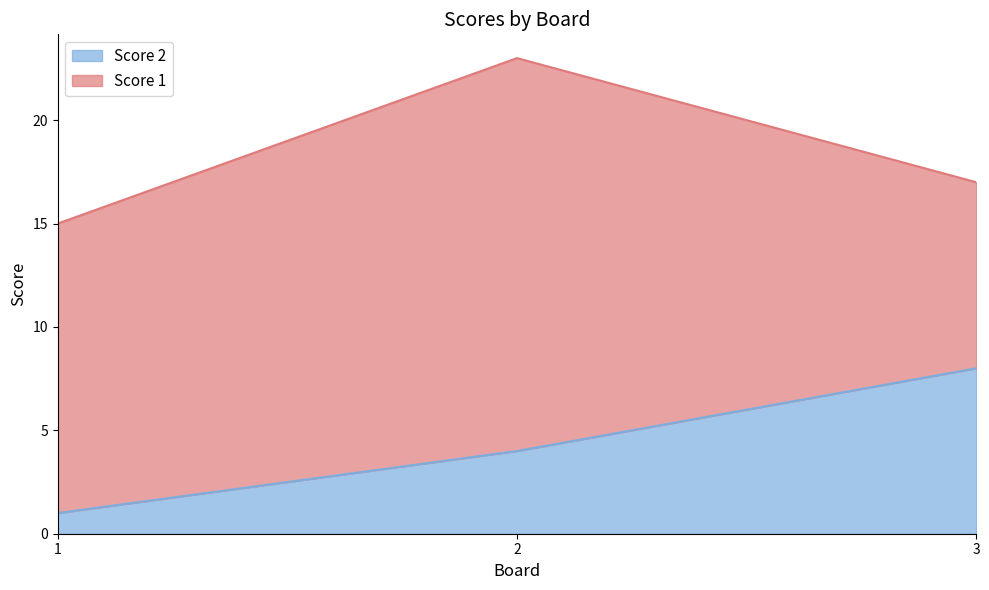

Read the value at 3.

8